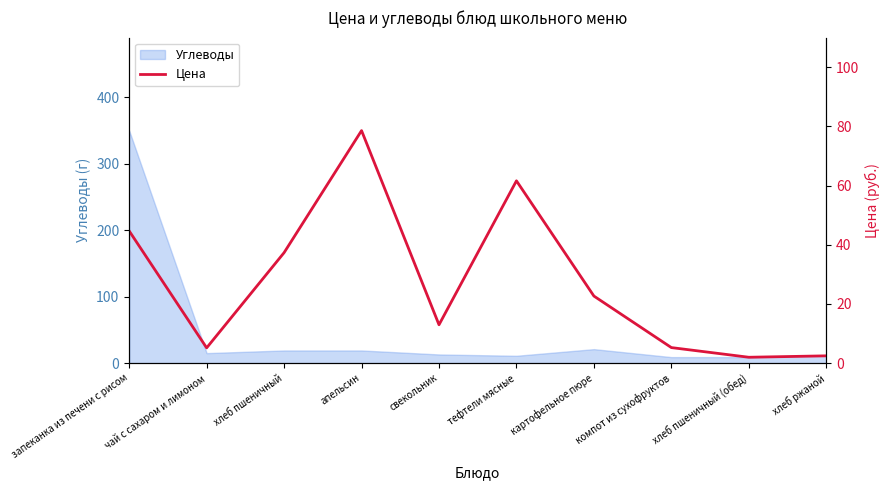

How many points are lower than both their immediate neighbors (excluding endpoints)?

3